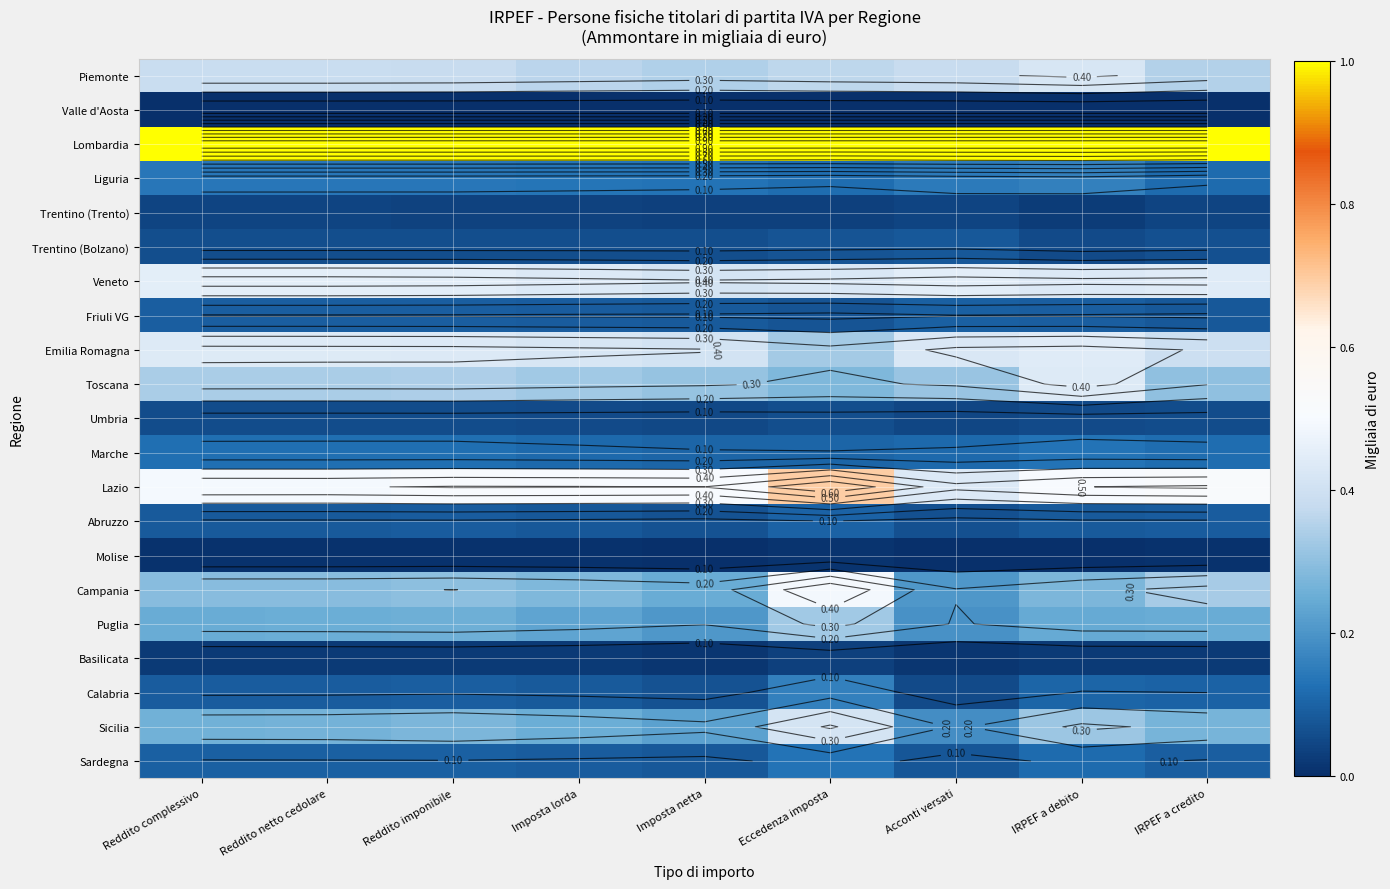

At which category is the sum across all series the highest?

Eccedenza imposta